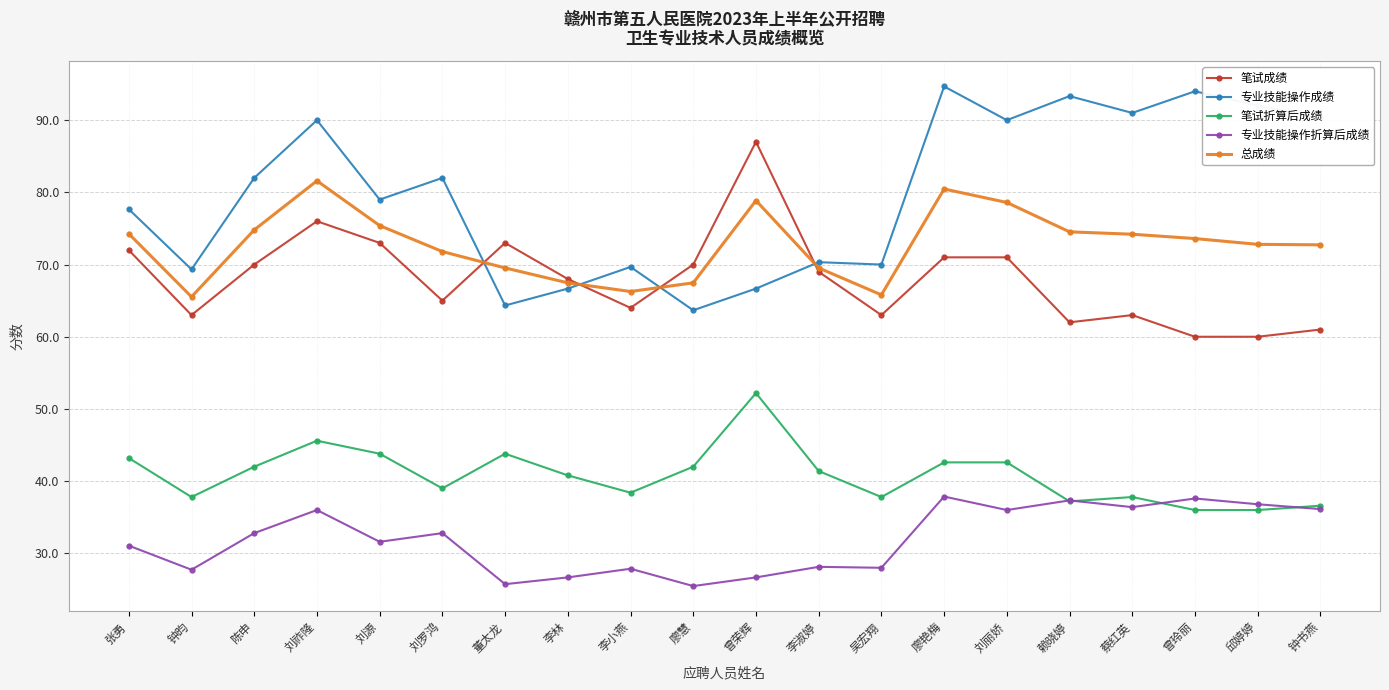

True or false: 笔试成绩 and 专业技能操作成绩 intersect in this chart.

True